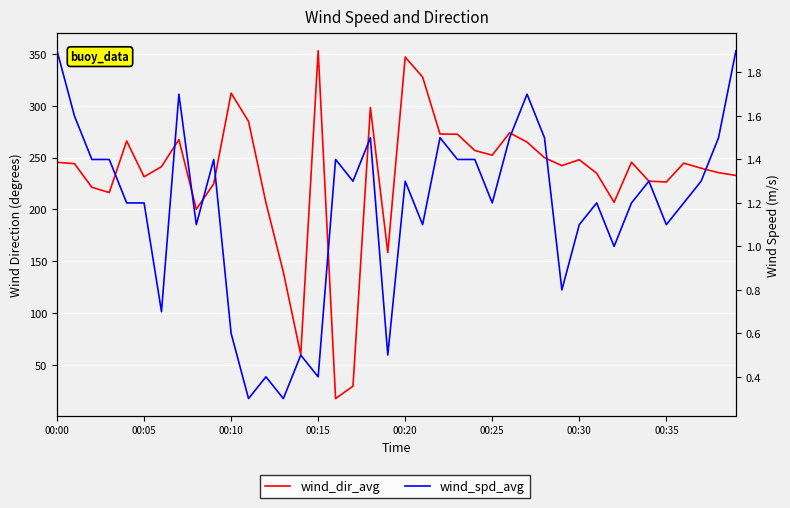

Reading left to right, transcribe all the data shown in this chart.

wind_dir_avg: 245.5	244.2	221.4	216.3	266.1	231.5	241.3	267.5	200.1	224.8	312.3	285.0	206.5	139.5	59.8	353.2	17.4	29.4	298.4	158.4	347.1	327.8	272.8	272.6	256.9	252.4	274.0	265.0	250.0	242.3	248.0	234.9	206.9	245.6	227.3	226.5	244.7	239.8	235.5	232.8
wind_spd_avg: 1.9	1.6	1.4	1.4	1.2	1.2	0.7	1.7	1.1	1.4	0.6	0.3	0.4	0.3	0.5	0.4	1.4	1.3	1.5	0.5	1.3	1.1	1.5	1.4	1.4	1.2	1.5	1.7	1.5	0.8	1.1	1.2	1.0	1.2	1.3	1.1	1.2	1.3	1.5	1.9